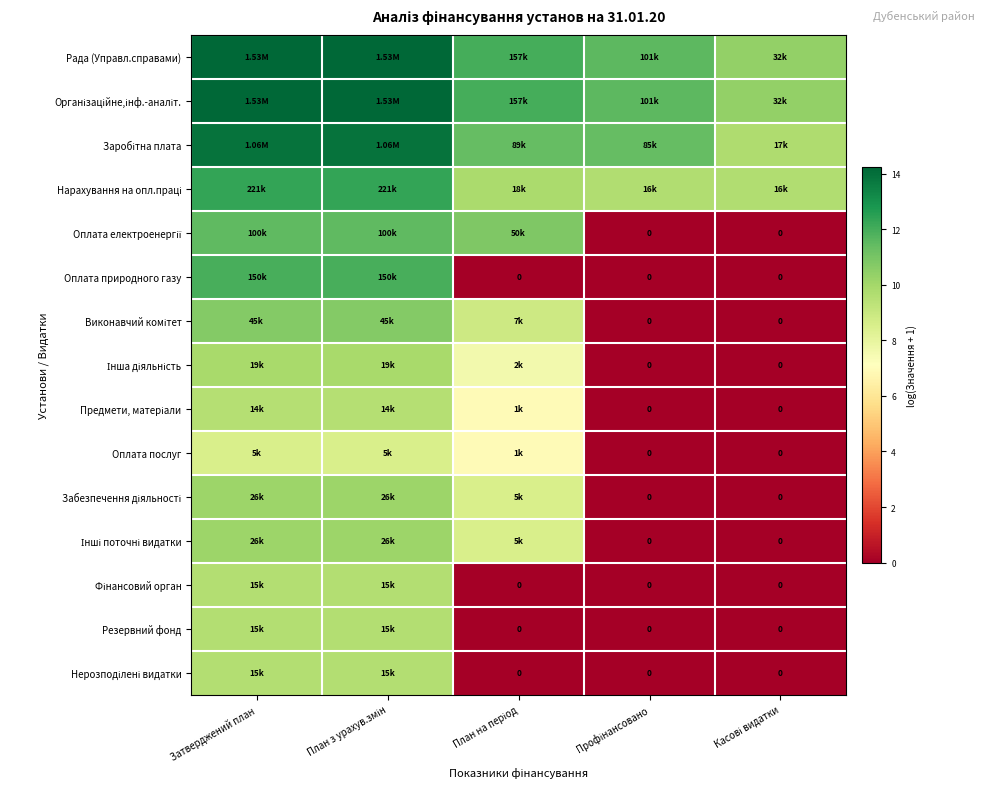

How many series are shown in this chart?

15